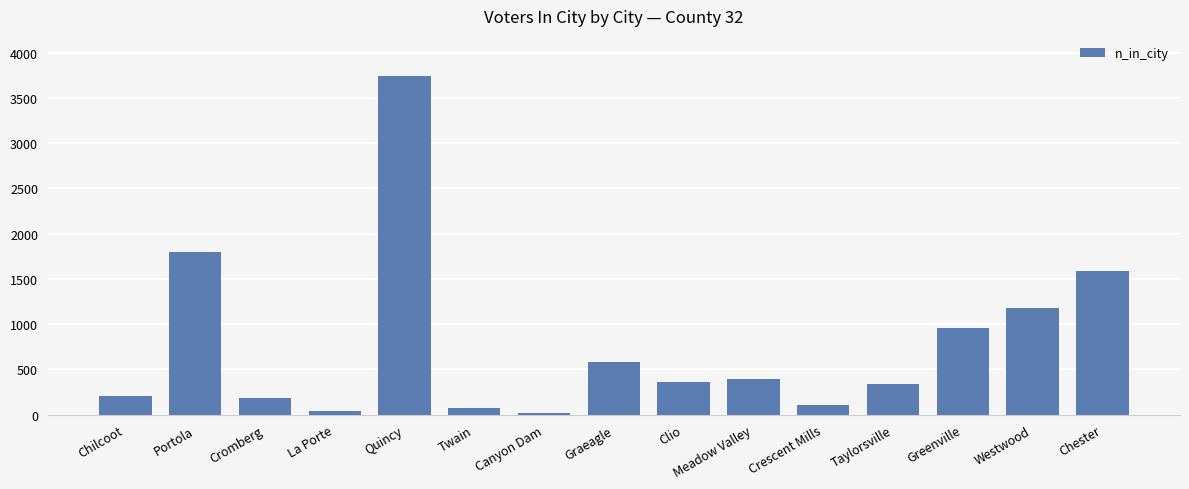

Where is the data nearest to the value 1879?

Portola